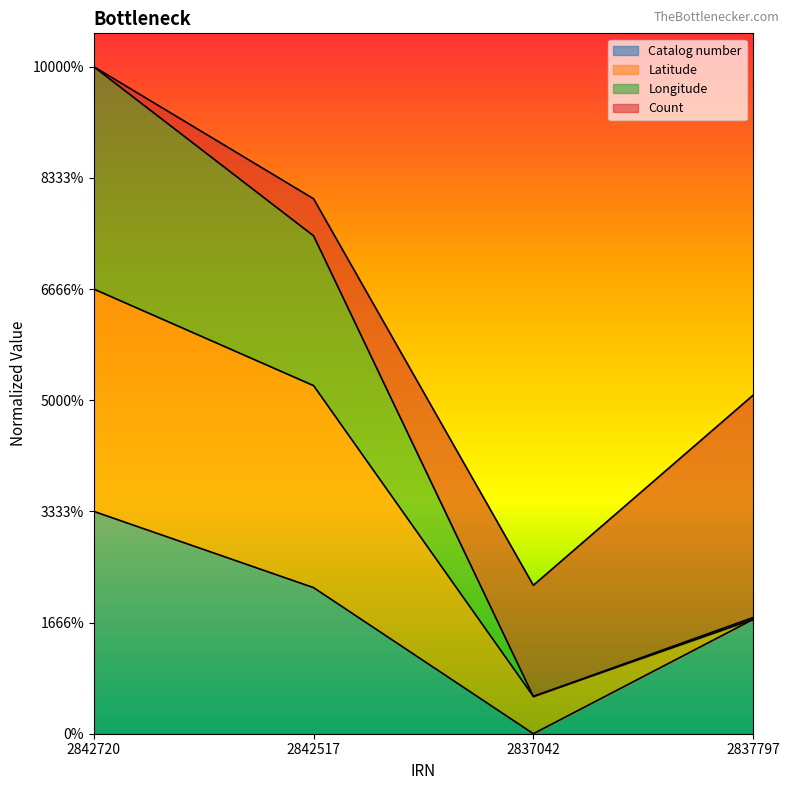

Which has a higher value, 2842720 or 2842517?

2842720